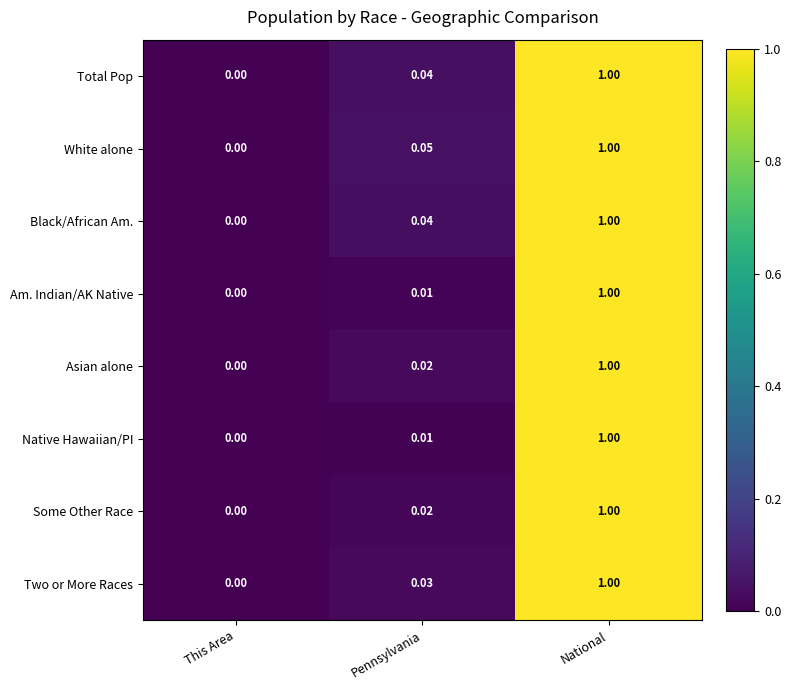

Where is Native Hawaiian/PI nearest to the value 0?

This Area